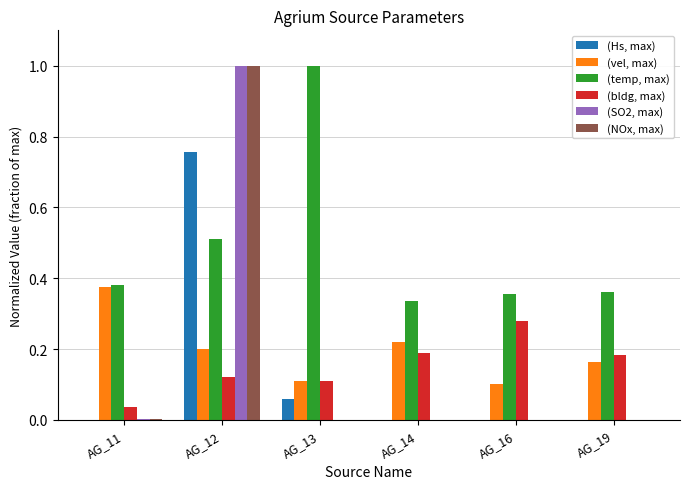

Which series has the largest total across all categories?

(temp, max)